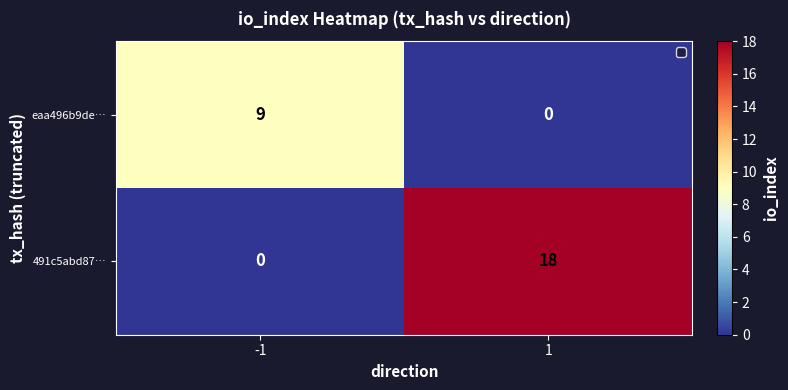

What is the sum of all eaa496b9de… values?

9